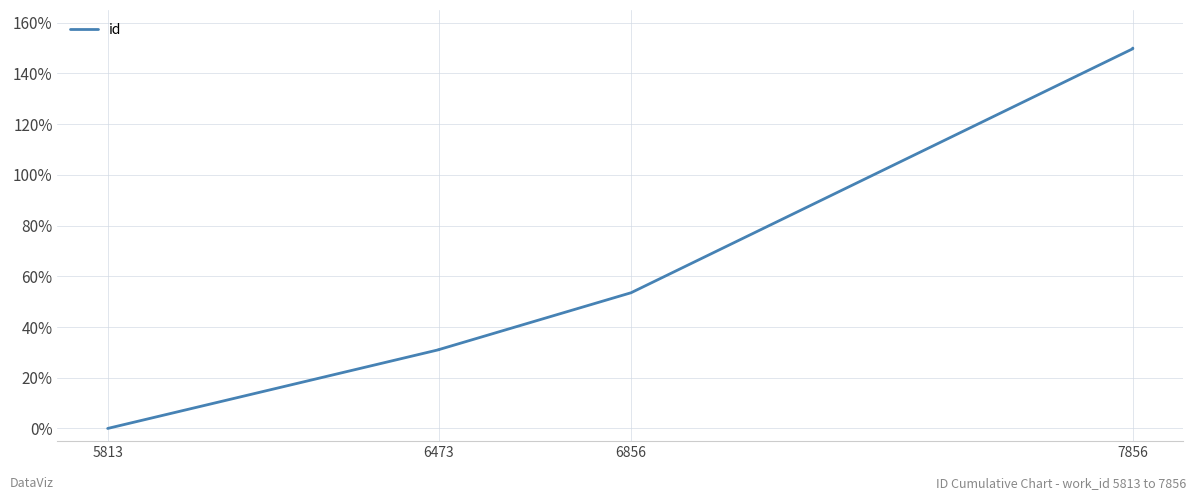

Reading left to right, what are all the values shown in this chart?

0.0	31.1	31.1	53.5	149.7	149.8	150.0